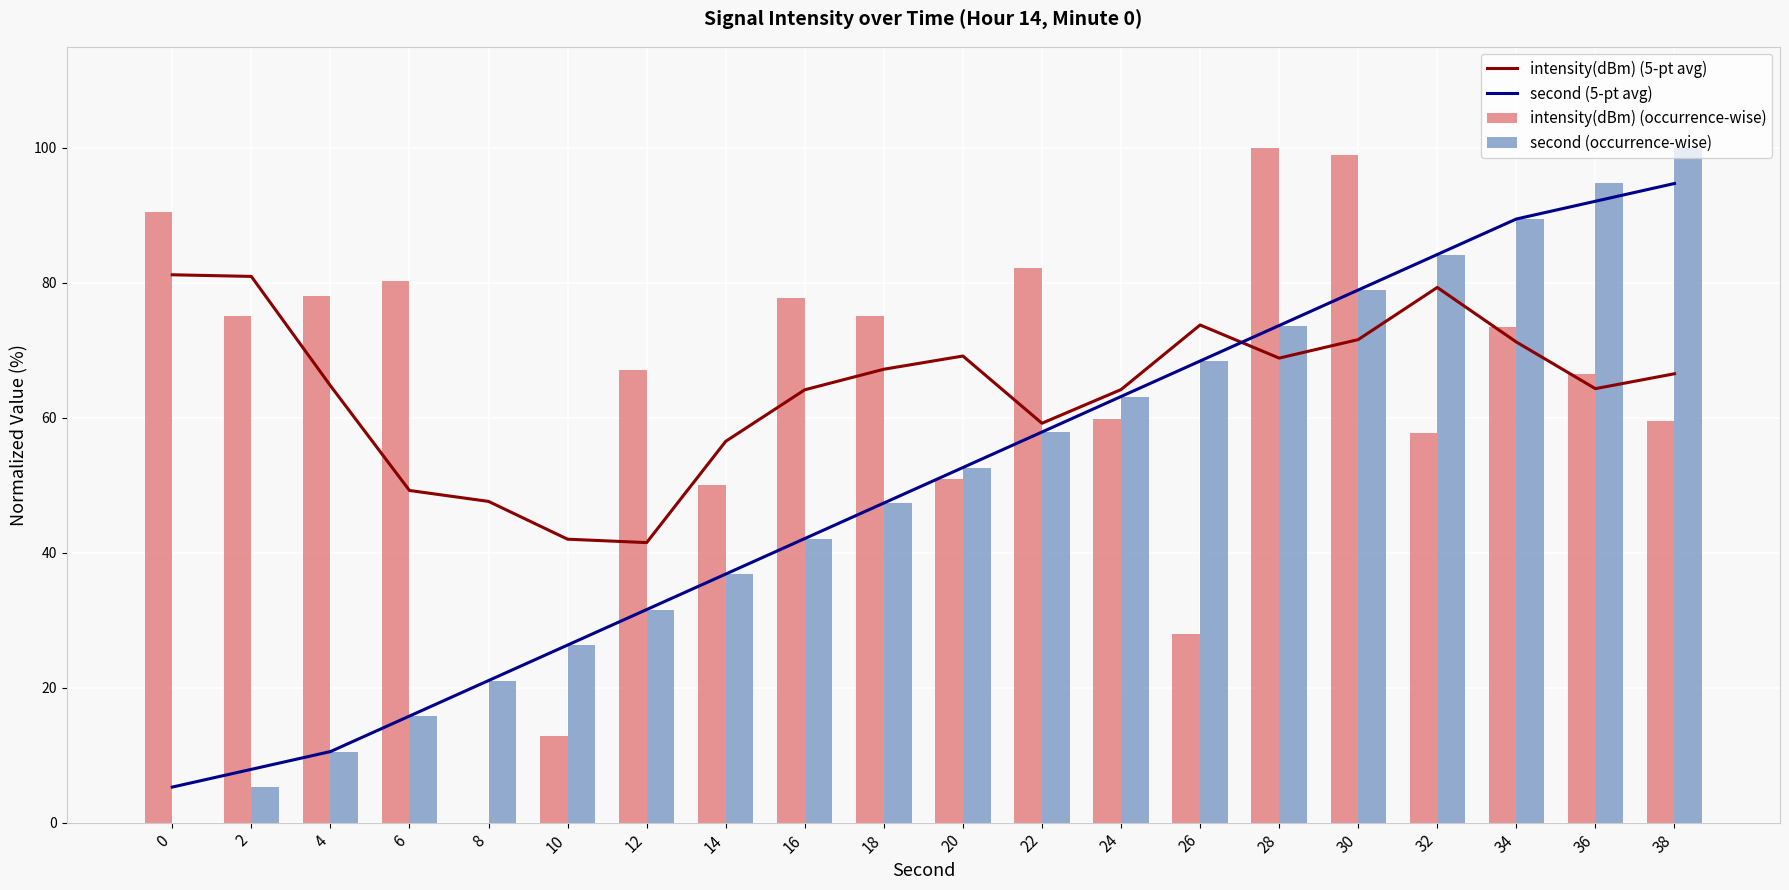

Rank the categories by intensity(dBm) (5-pt avg) value from lowest to highest.

12, 10, 8, 6, 14, 22, 16, 24, 36, 4, 38, 18, 28, 20, 34, 30, 26, 32, 2, 0